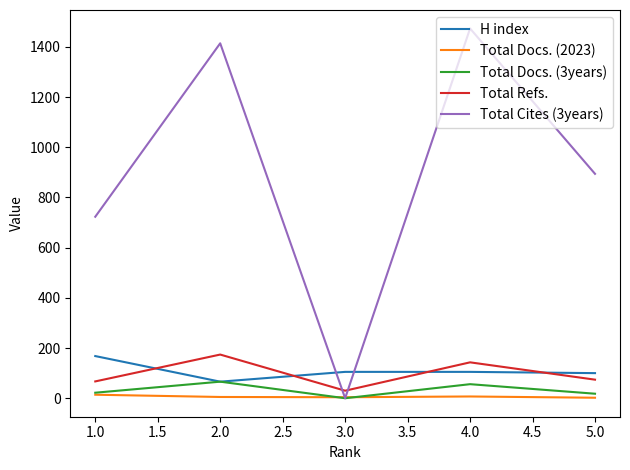

Which series has the largest range (max minus min)?

Total Cites (3years)